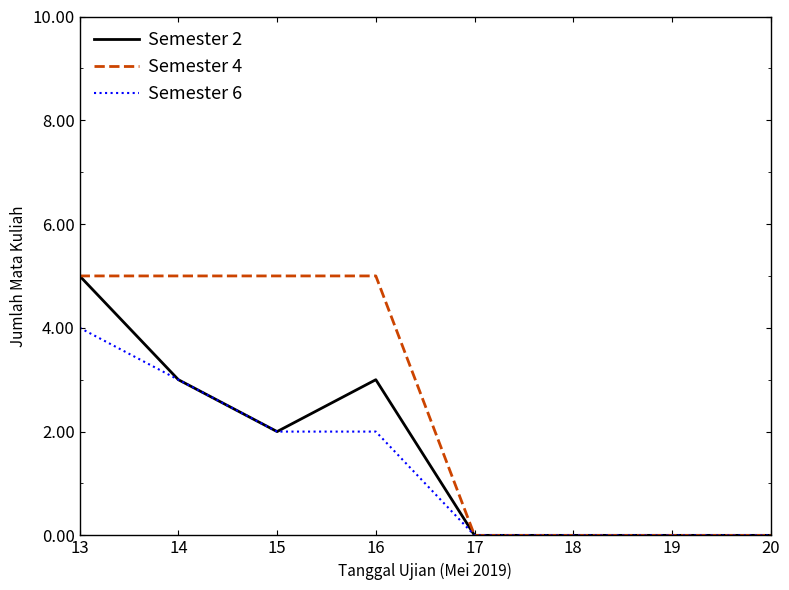

Read the Semester 4 value at 14.

5